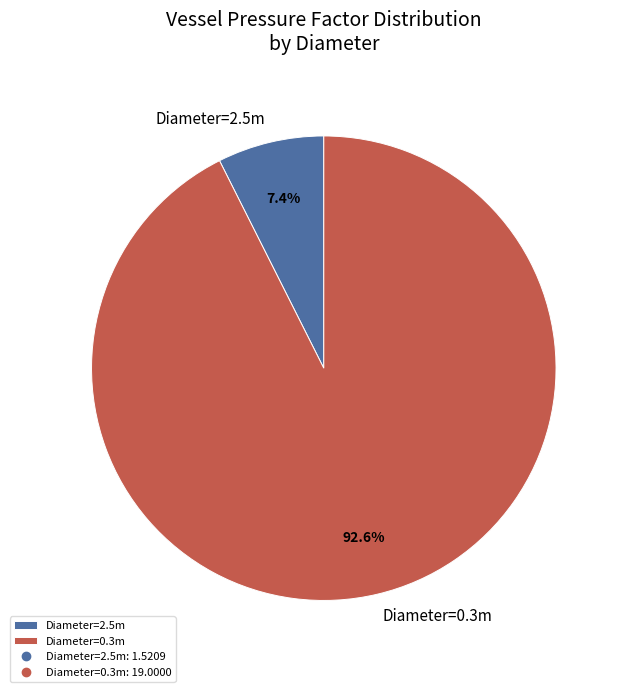

Count the number of slices in the pie.

2